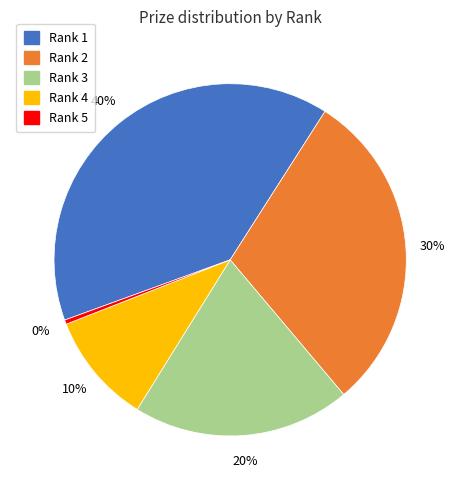

Which category has the biggest portion of the pie?

Rank 1